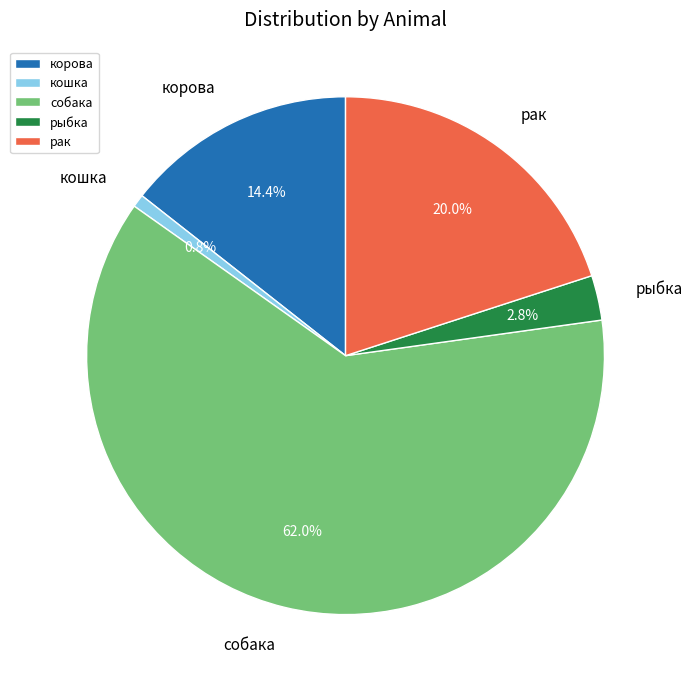

What percentage is the корова slice, to the nearest percent?

14%